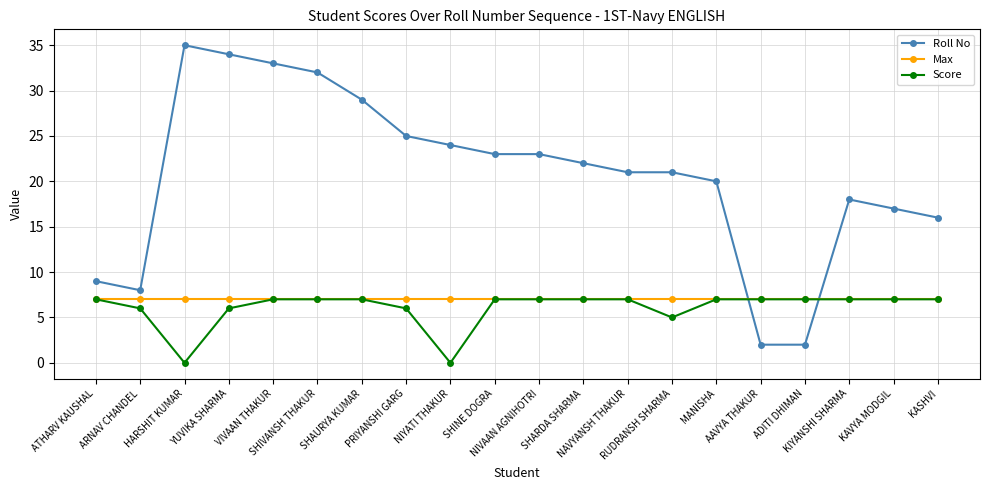

What is the maximum value for Roll No?

35